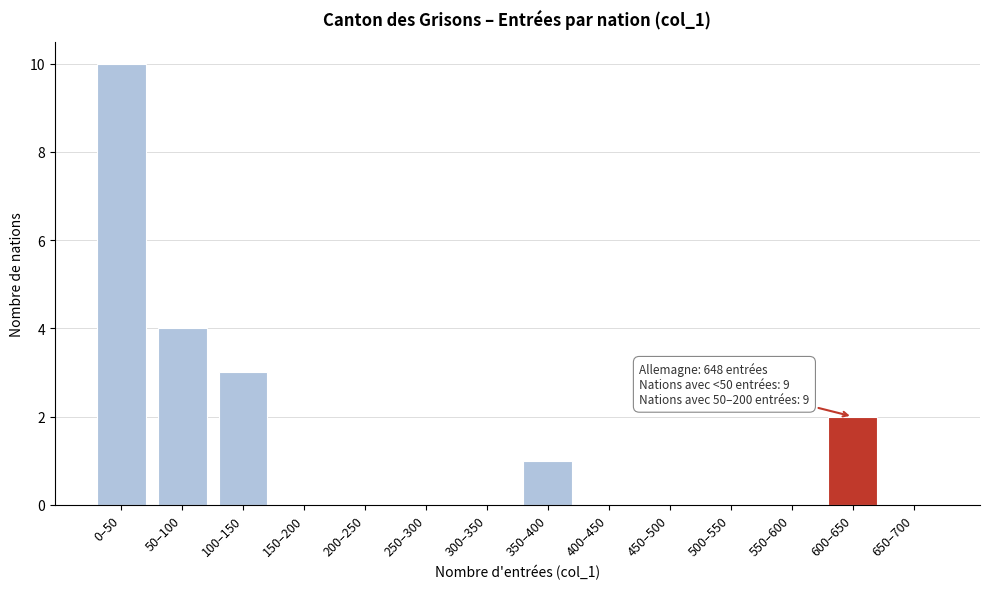

Reading left to right, extract all data points from this chart.

0–50=10	50–100=4	100–150=3	150–200=0	200–250=0	250–300=0	300–350=0	350–400=1	400–450=0	450–500=0	500–550=0	550–600=0	600–650=2	650–700=0